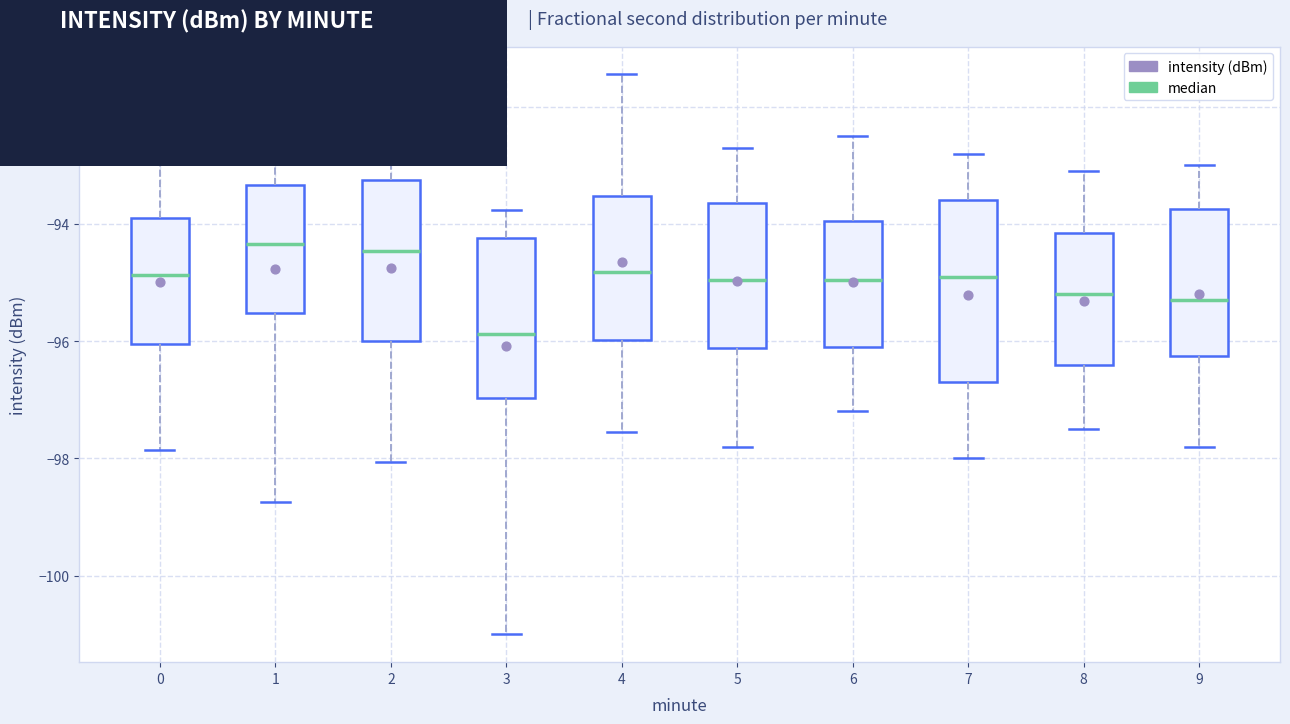

Comparing the boxes themselves (not the whiskers), which one is the tallest?

7